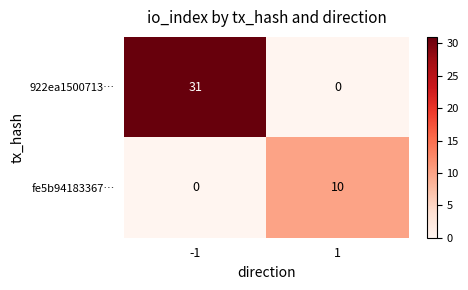

How many series are shown in this chart?

2